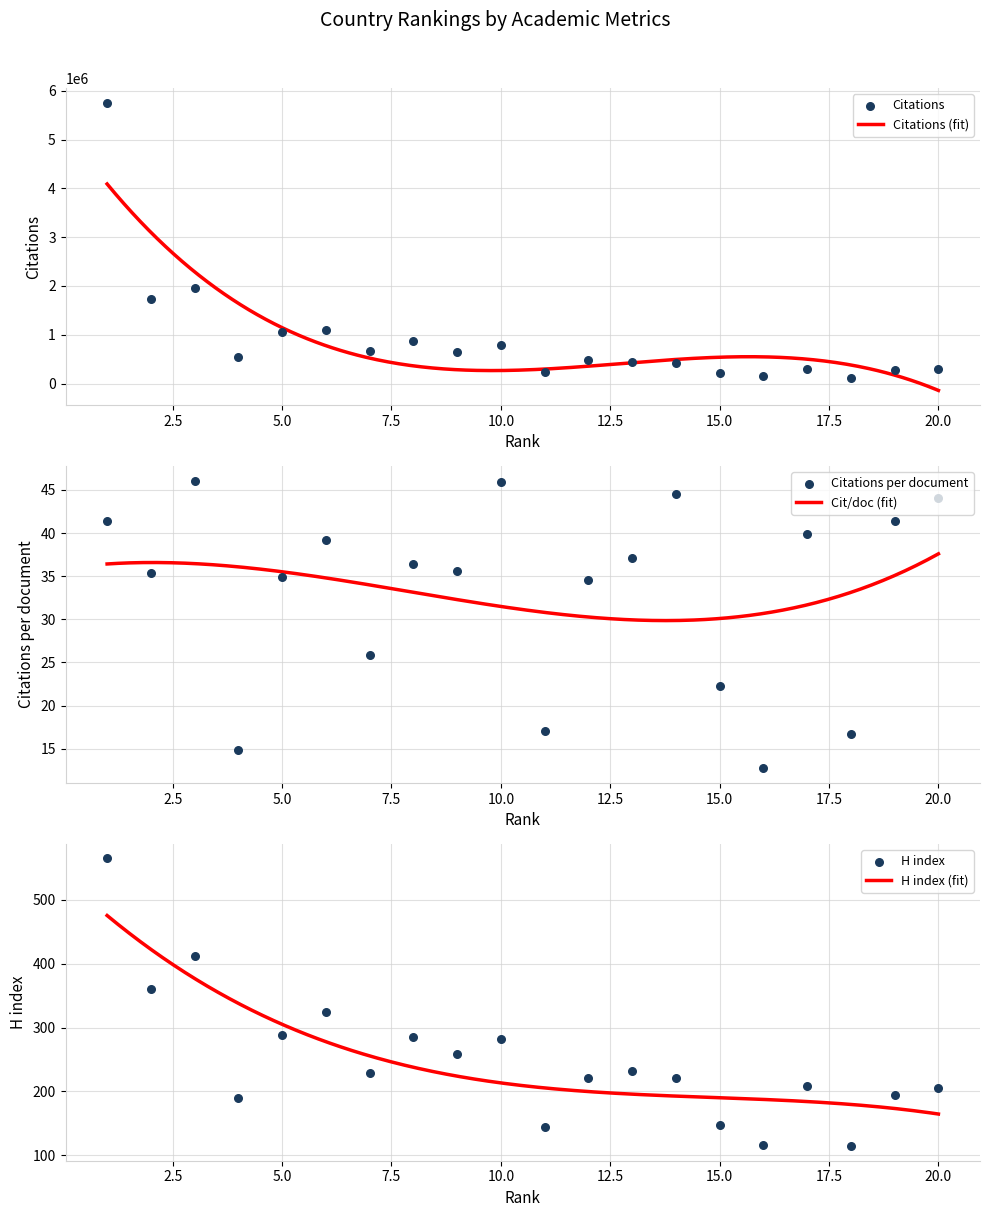

Which series reaches the maximum Y coordinate?

Citations